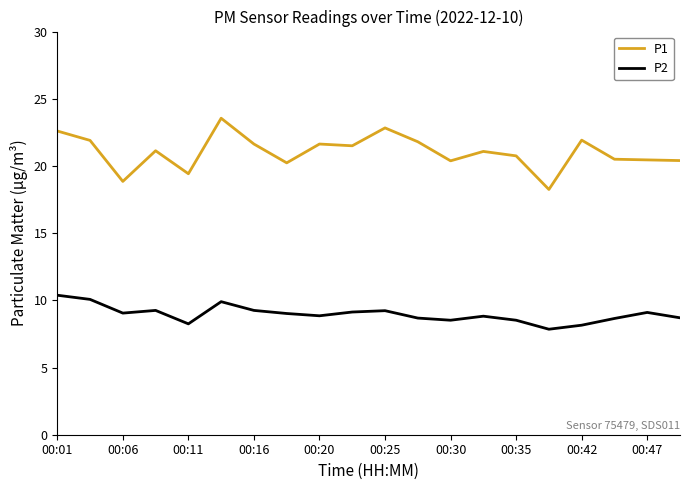

Which series has the largest range (max minus min)?

P1